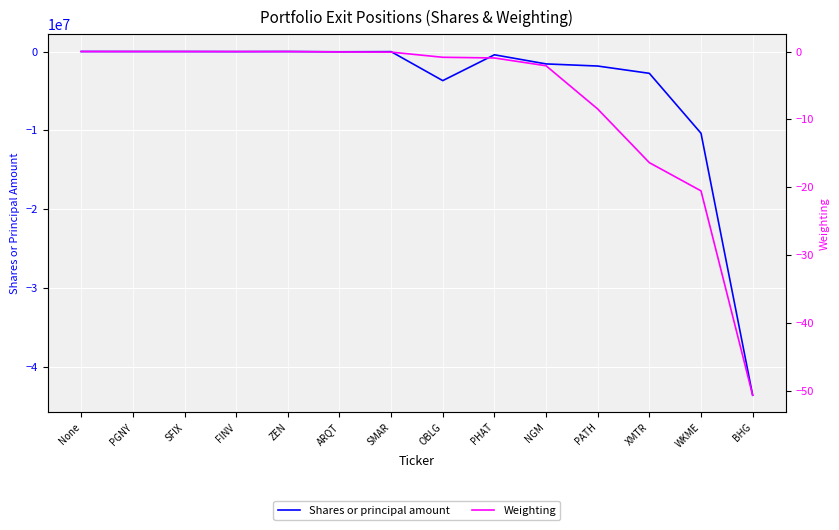

What is the spread (max minus min) of values at PGNY?

1359.0